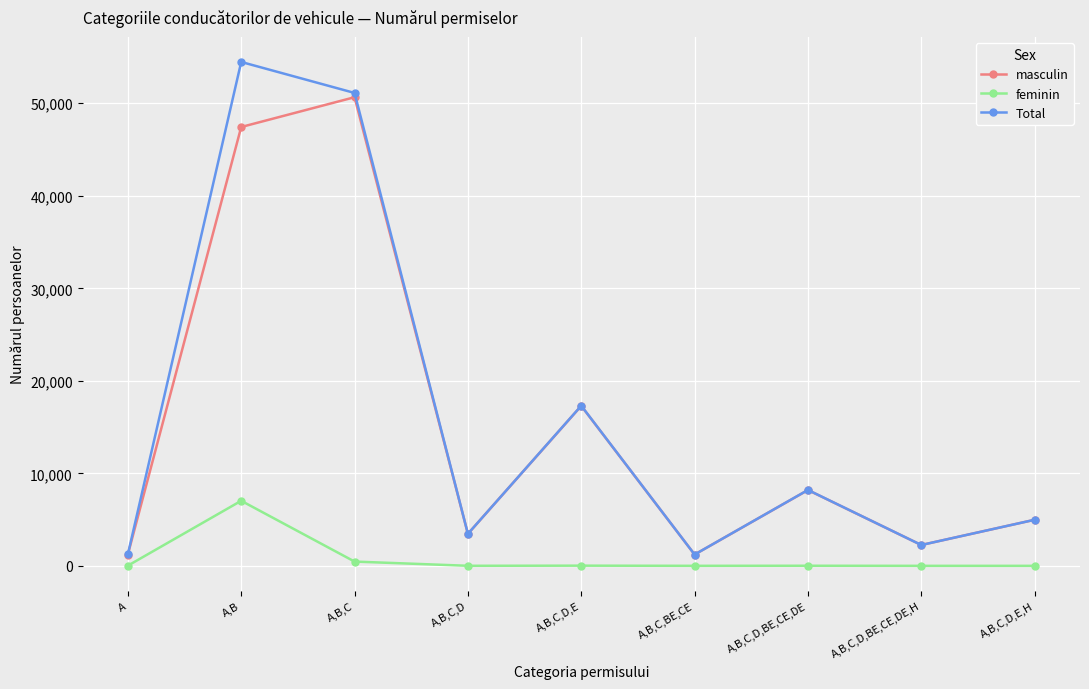

True or false: feminin and Total cross at least once.

False